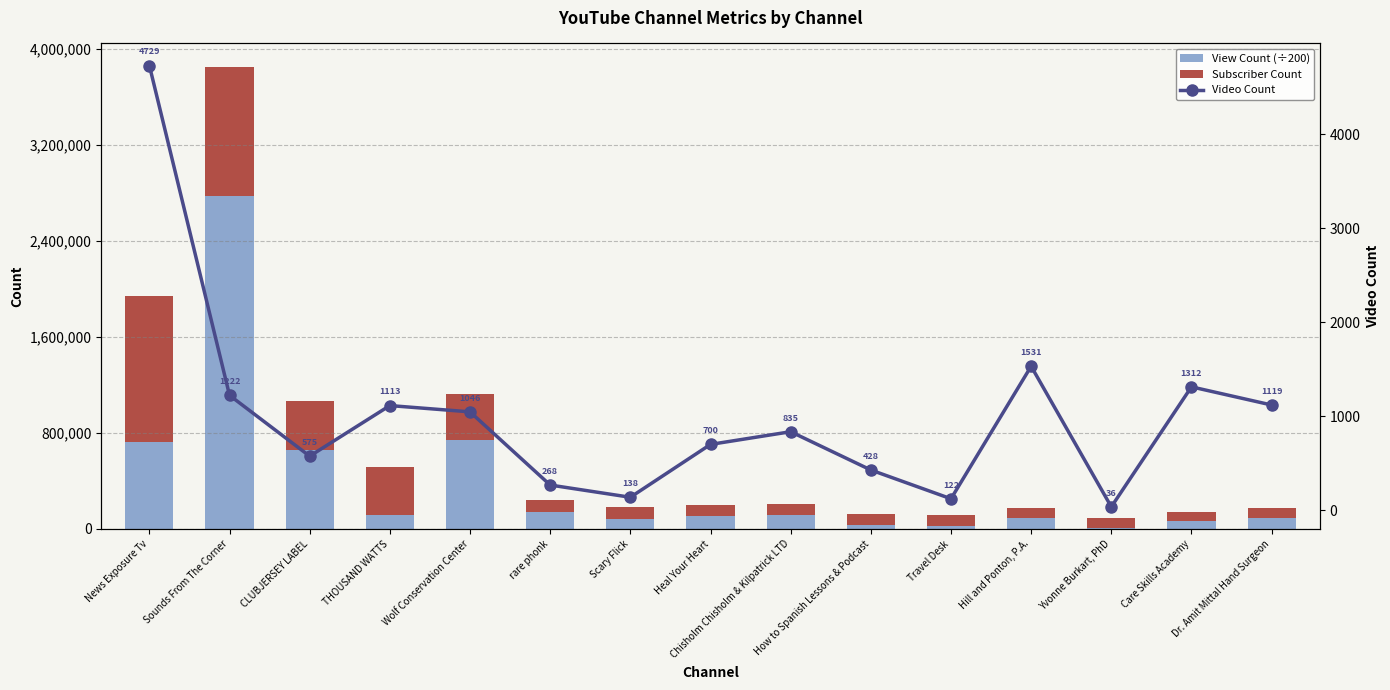

What is the difference between the Video Count values at THOUSAND WATTS and Heal Your Heart?

413.0